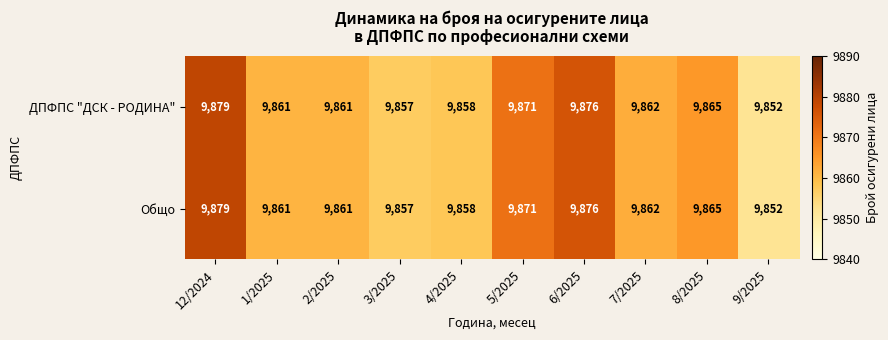

At which label does Общо reach its minimum?

9/2025